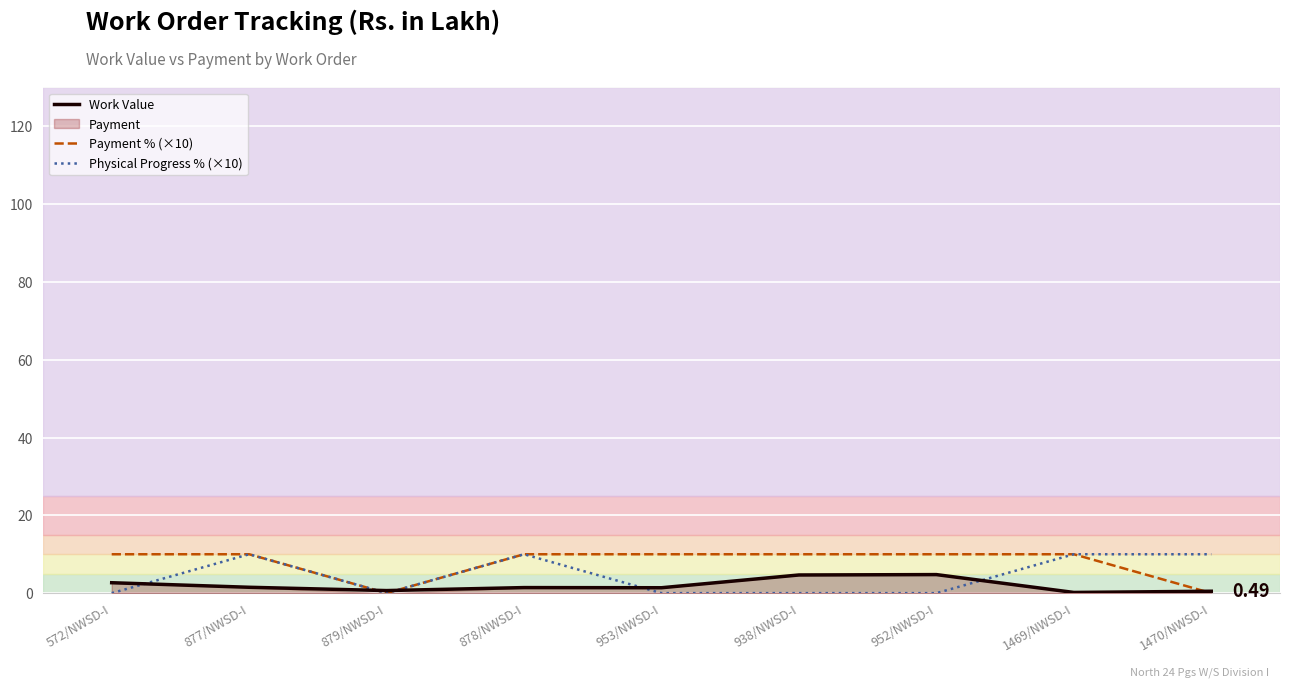

How many interior local valleys does the Physical Progress % (×10) series have?

1